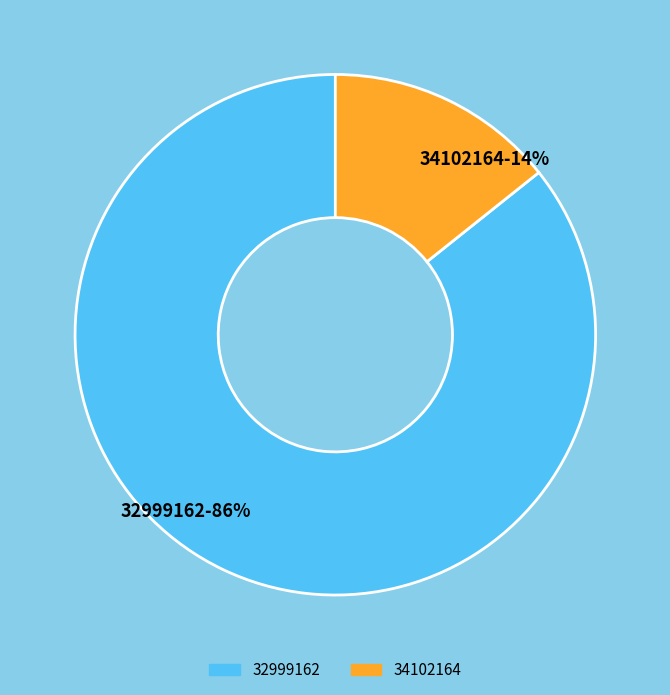

To the nearest percent, what is the combined percentage of 32999162 and 34102164?

100%